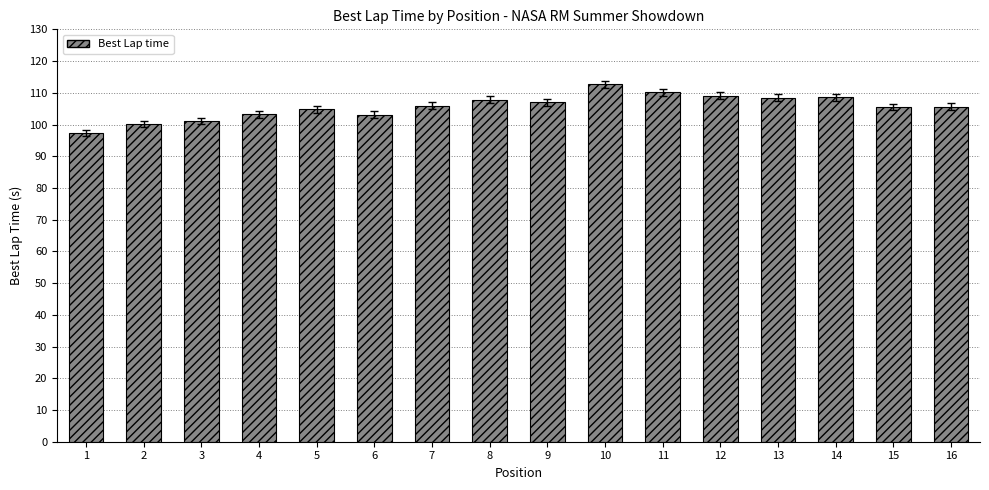

Count the number of categories in the chart.

16